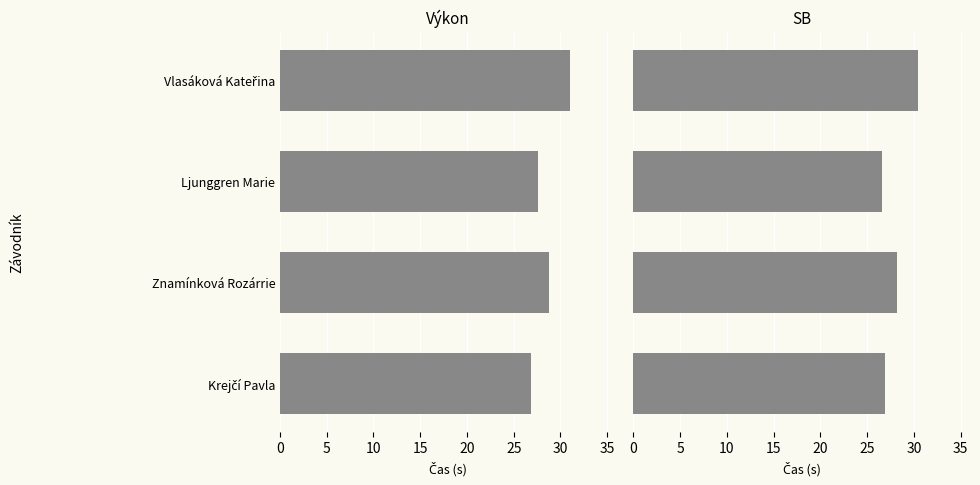

Which series has the largest total across all categories?

Výkon